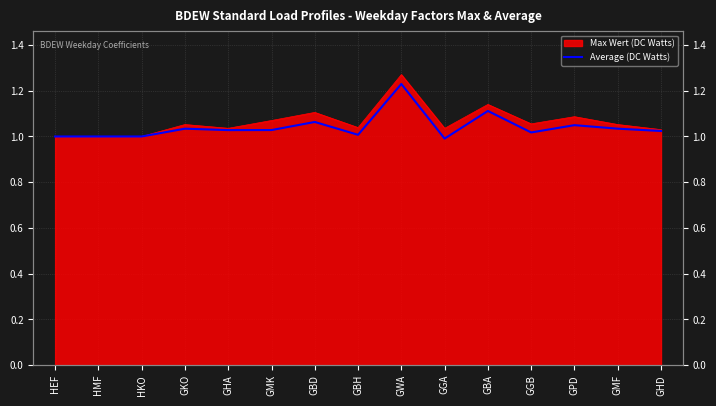

Reading left to right, what are all the values shown in this chart?

1.0	1.0	1.0	1.0	1.0	1.0	1.1	1.0	1.2	1.0	1.1	1.0	1.0	1.0	1.0